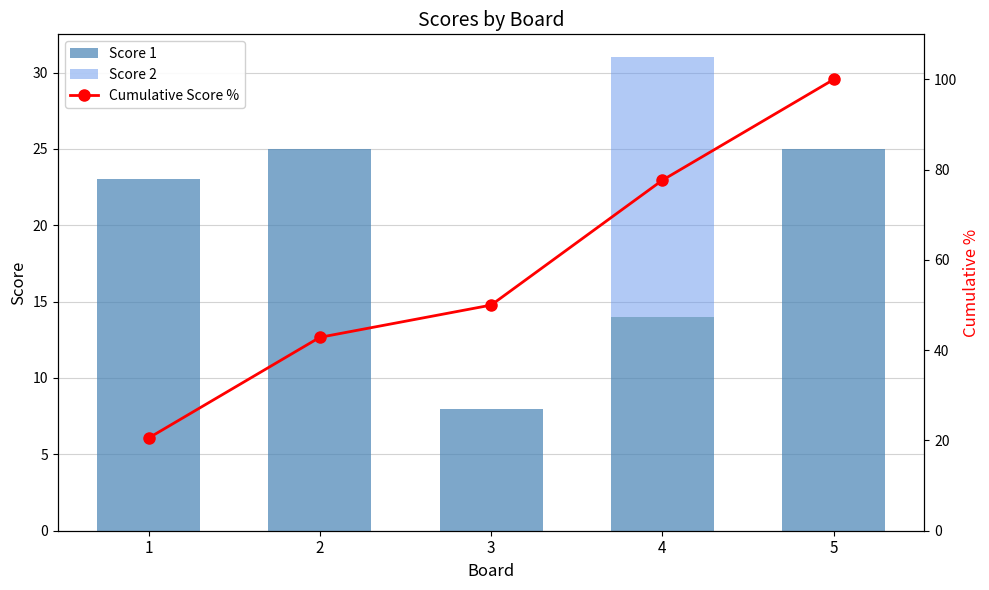

How many data points does each series have?

5